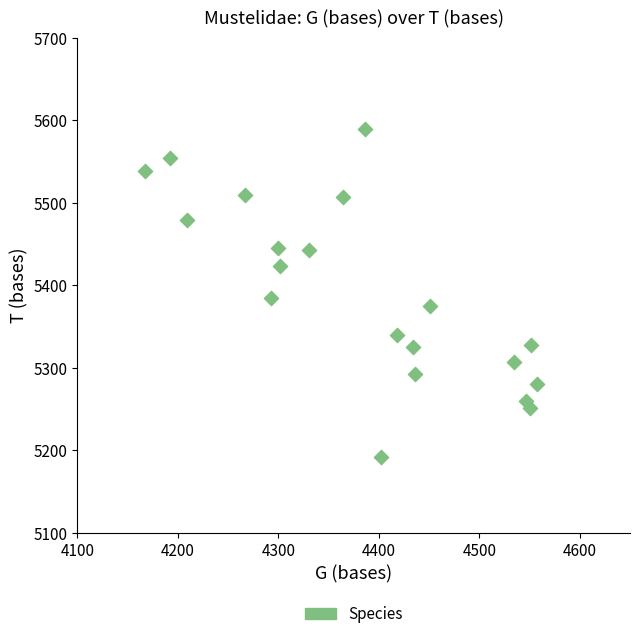

What is the range of Y values (max minus min)?

397